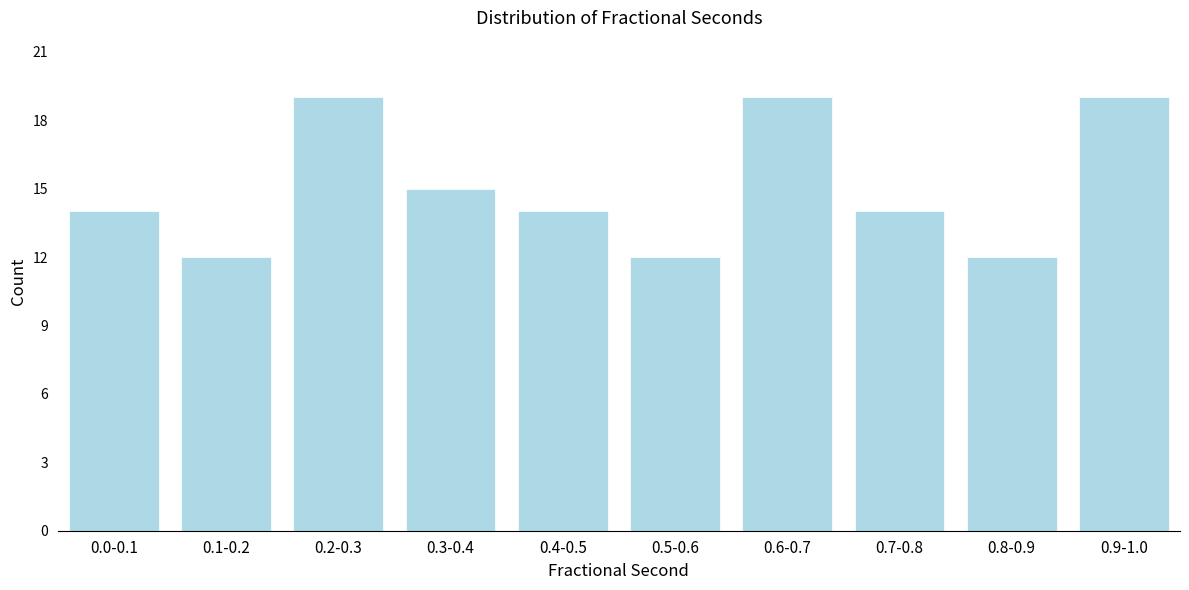

Reading left to right, what are all the values shown in this chart?

0.0-0.1=14	0.1-0.2=12	0.2-0.3=19	0.3-0.4=15	0.4-0.5=14	0.5-0.6=12	0.6-0.7=19	0.7-0.8=14	0.8-0.9=12	0.9-1.0=19